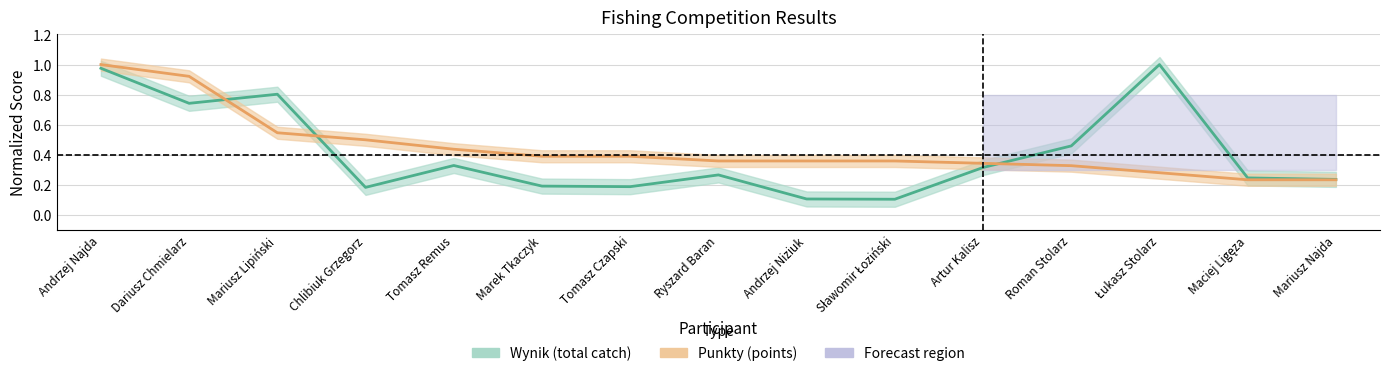

Which series has the widest spread of values?

wynik